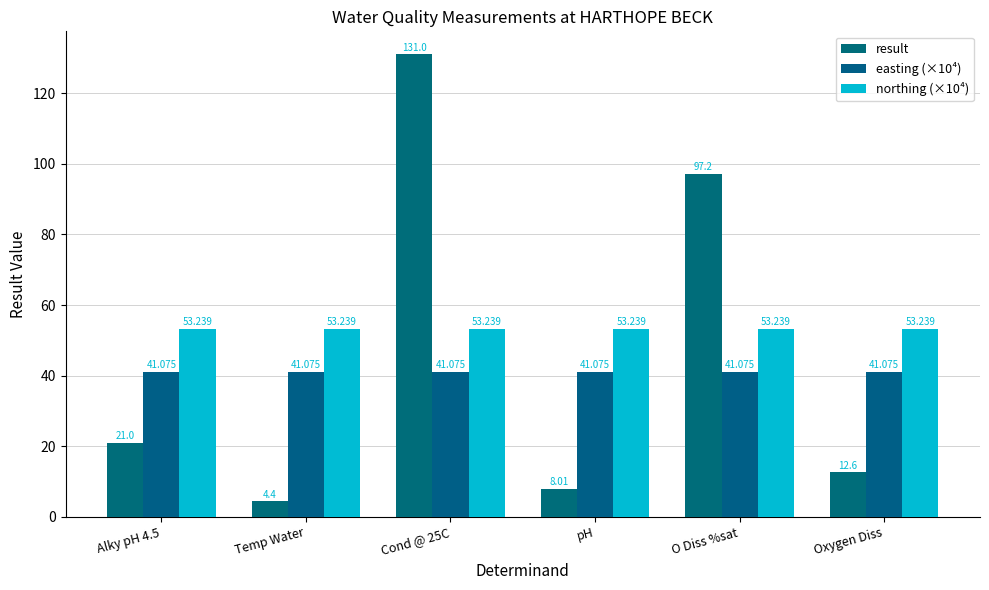

Which category has the lowest value in the easting (×10⁴) series?

Alky pH 4.5